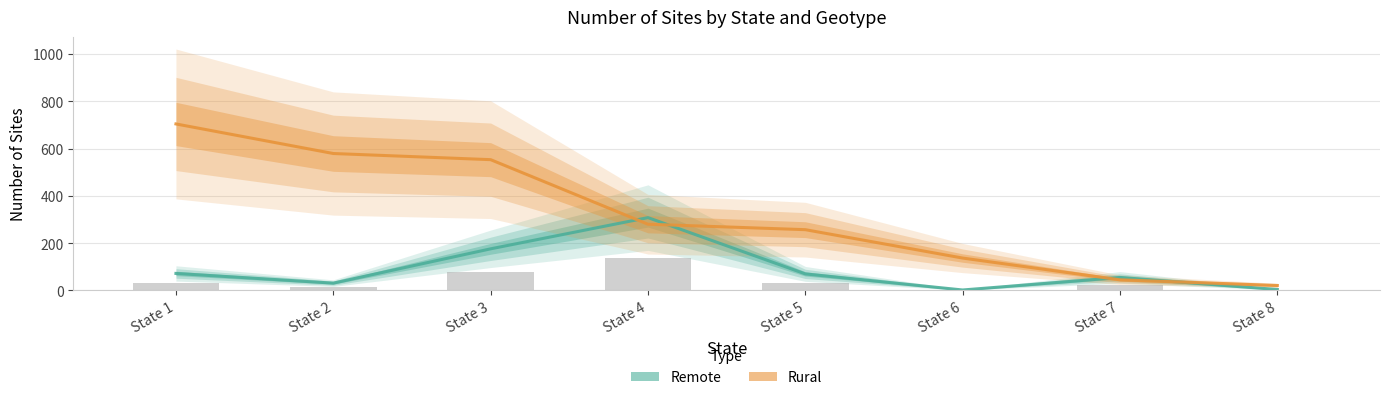

Reading left to right, extract all data points from this chart.

Remote: 72	31	176	308	70	2	55	4
Rural: 704	579	553	280	257	137	45	21